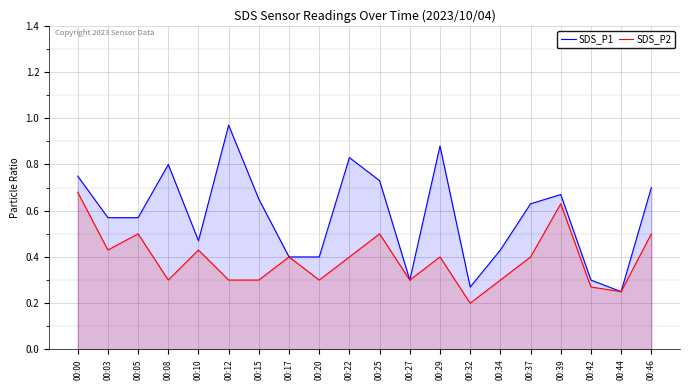

Which series has the largest total across all categories?

SDS_P1